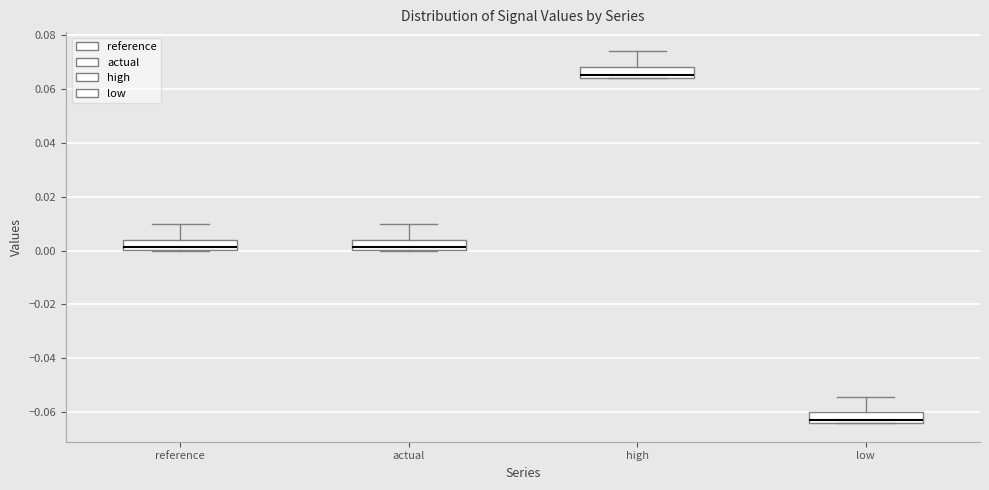

Where is the upper edge of the box for low on the y-axis? The values are not printed on the chart, so give them approximately, as read against the axis.

-0.060